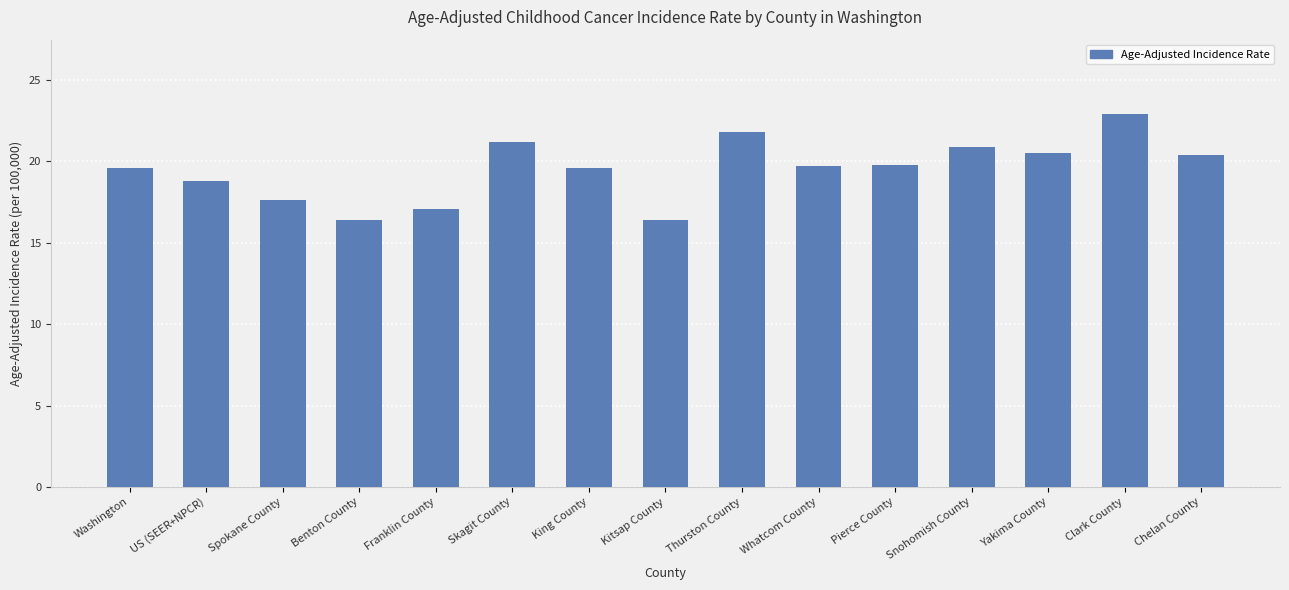

What is the average value?

19.5